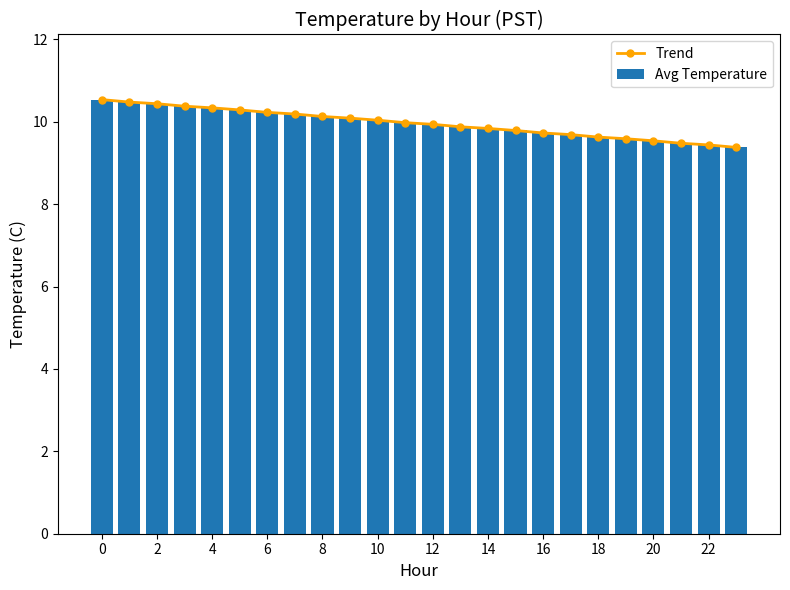

What is the difference between the second highest and second lowest values in the Trend series?

1.0